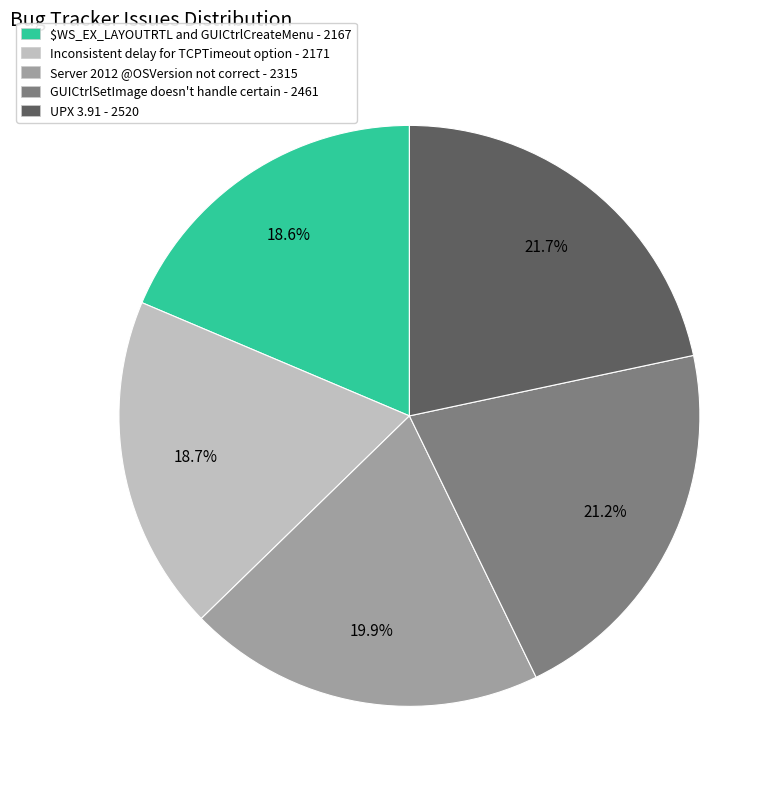

Between UPX 3.91 and $WS_EX_LAYOUTRTL and GUICtrlCreateMenu, which is larger?

UPX 3.91